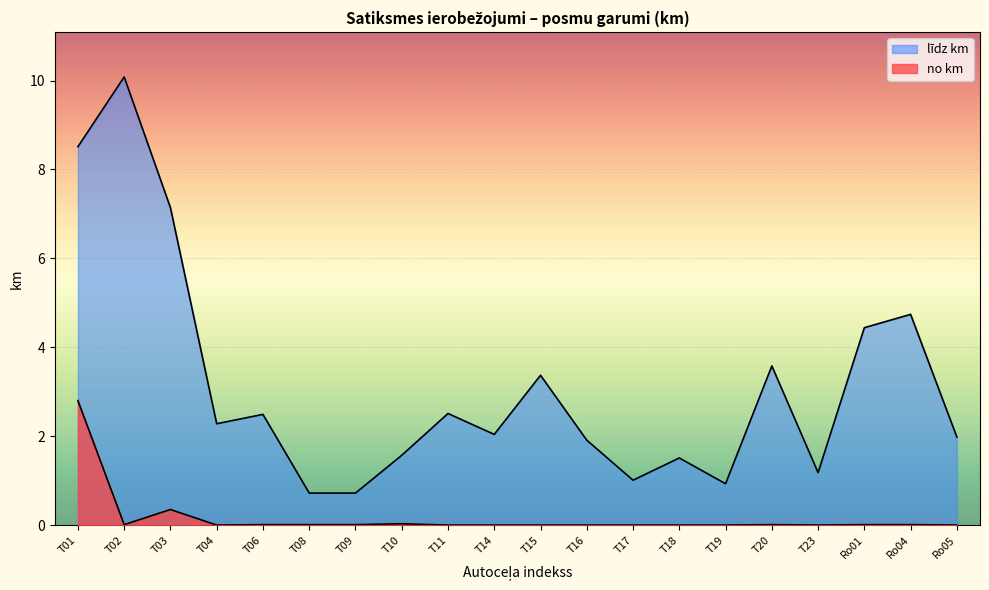

Which series has the largest total across all categories?

līdz km